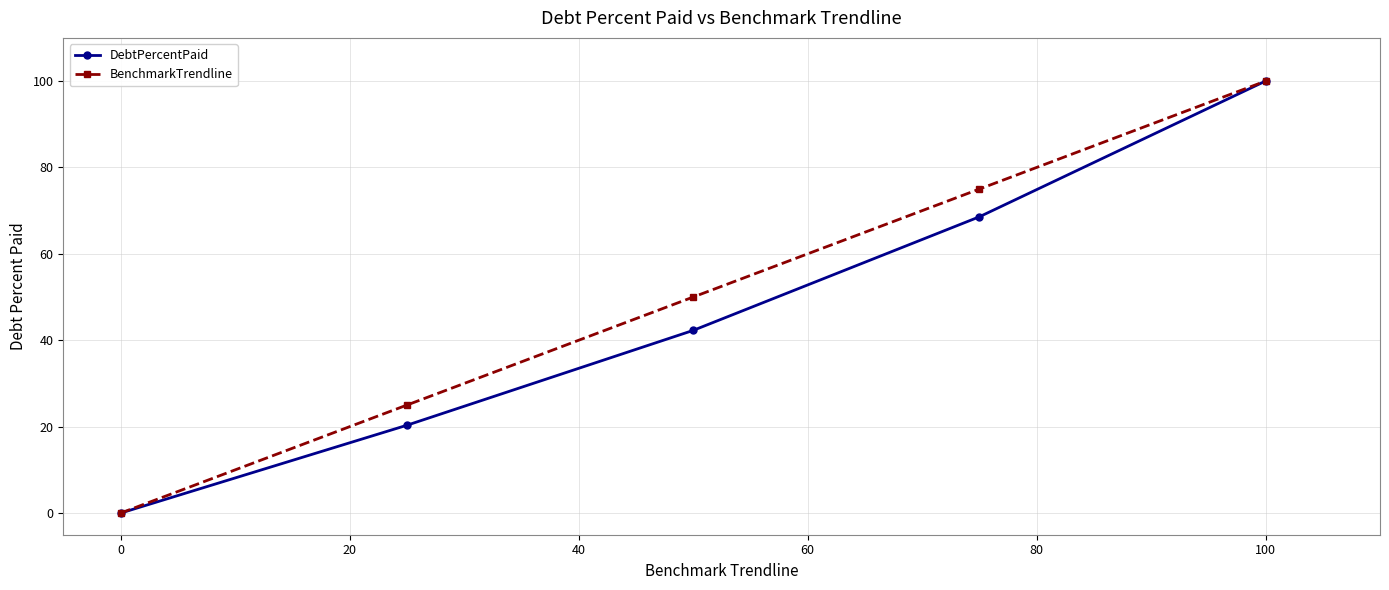

Reading right to left, extract all data points from this chart.

DebtPercentPaid: 100.0	68.6	42.3	20.3	0.0
BenchmarkTrendline: 100.0	75.0	50.0	25.0	0.0